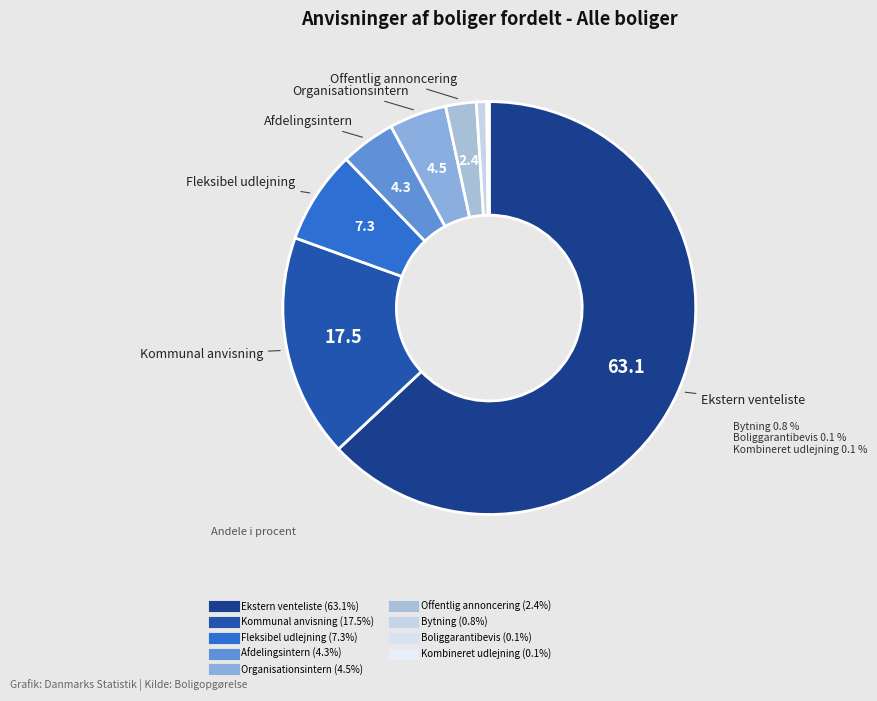

To the nearest percent, what portion does Bytning represent?

1%